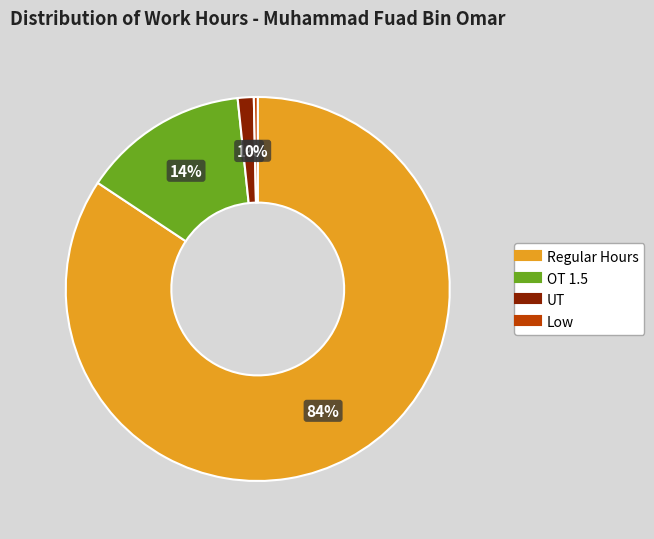

To the nearest percent, what is the average slice percentage?

25%